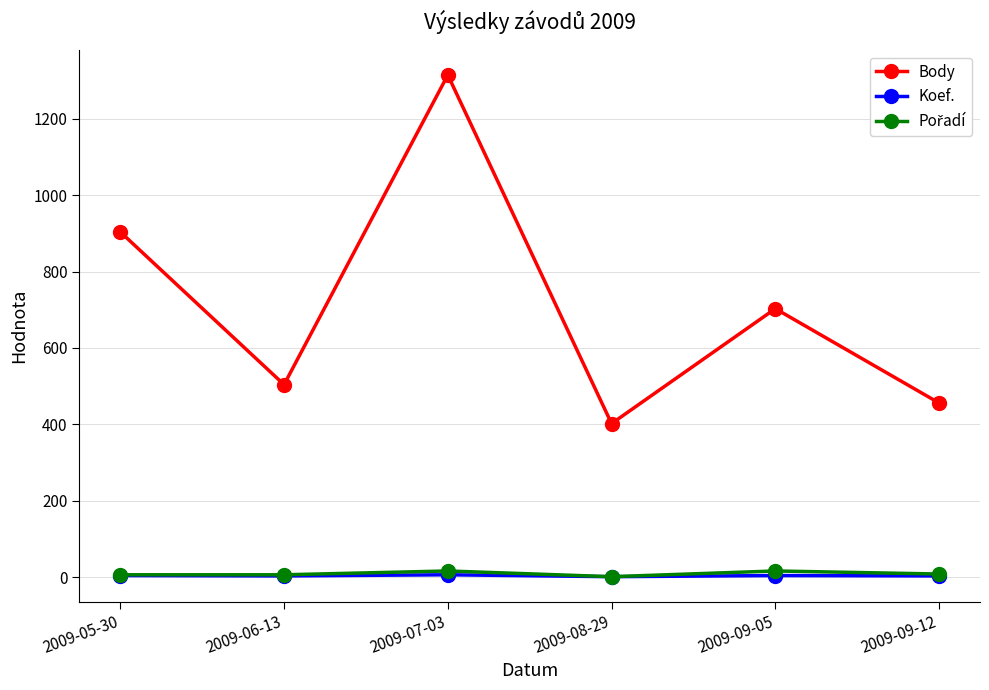

The value of Body at 2009-08-29 is 614. True or false?

False